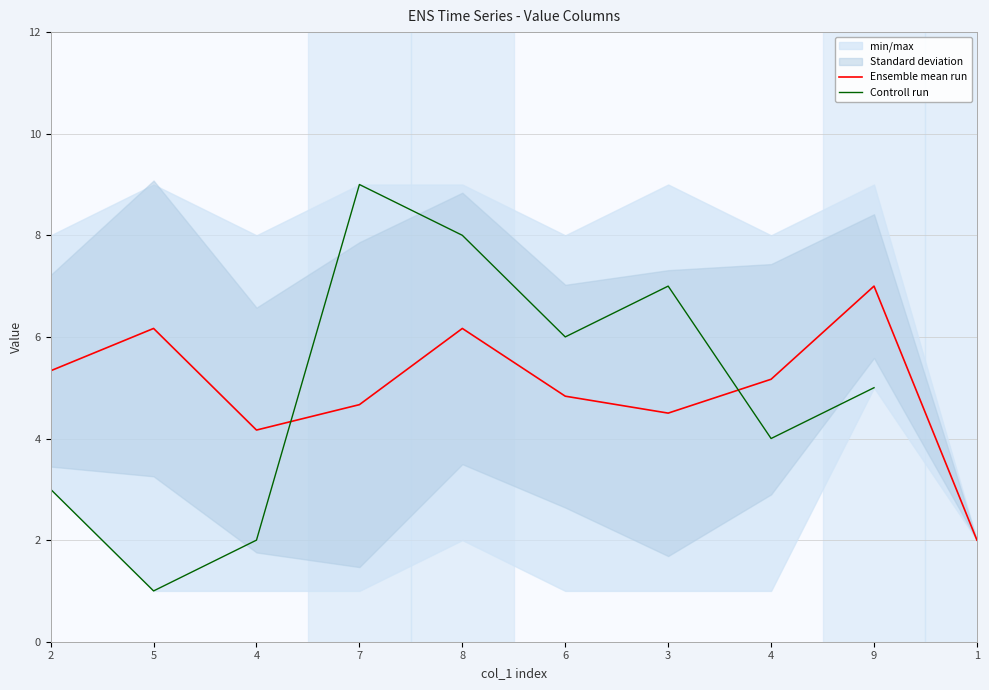

How many intersections are there between Controll run and Ensemble mean run?

2